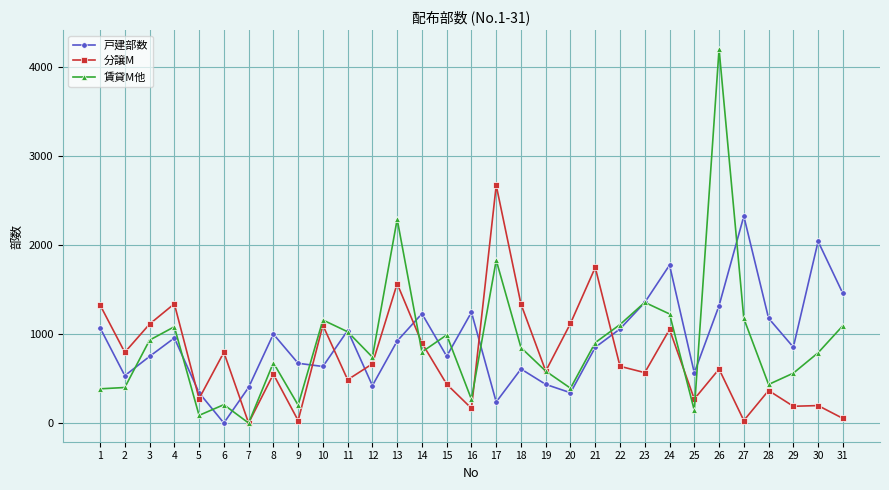

What are all the series names shown in the legend?

戸建部数, 分譲M, 賃貸M他